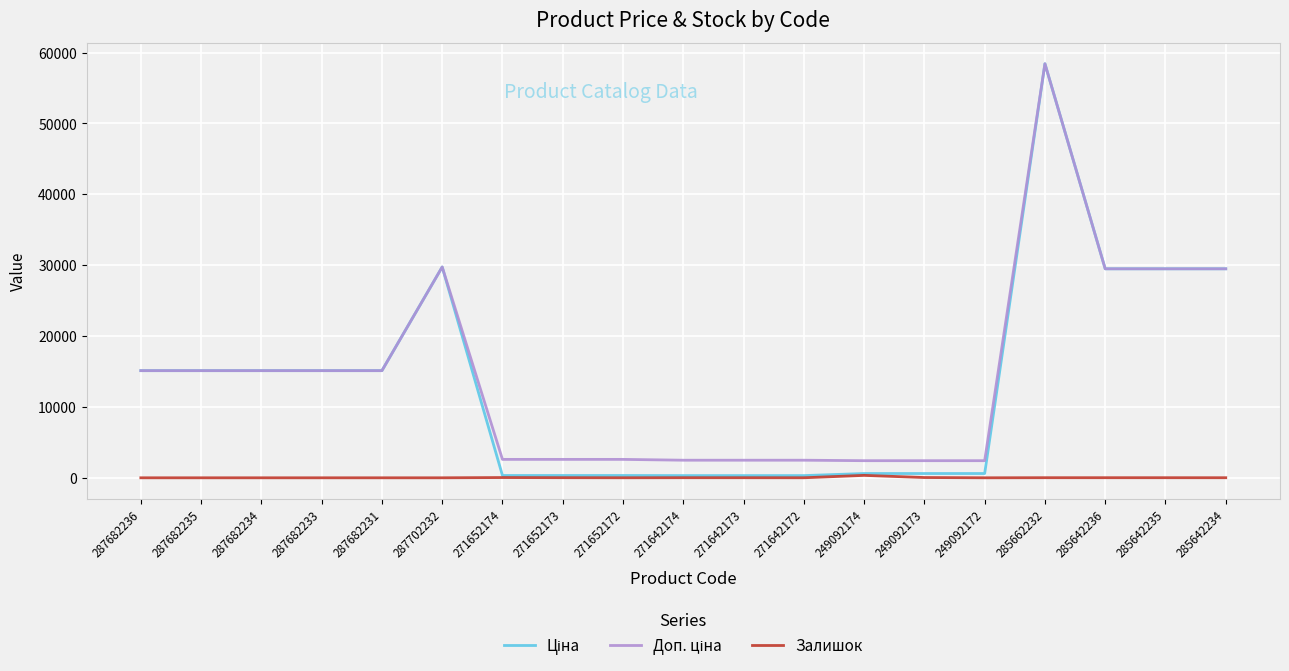

At which category does the chart reach its peak across all series?

285662232